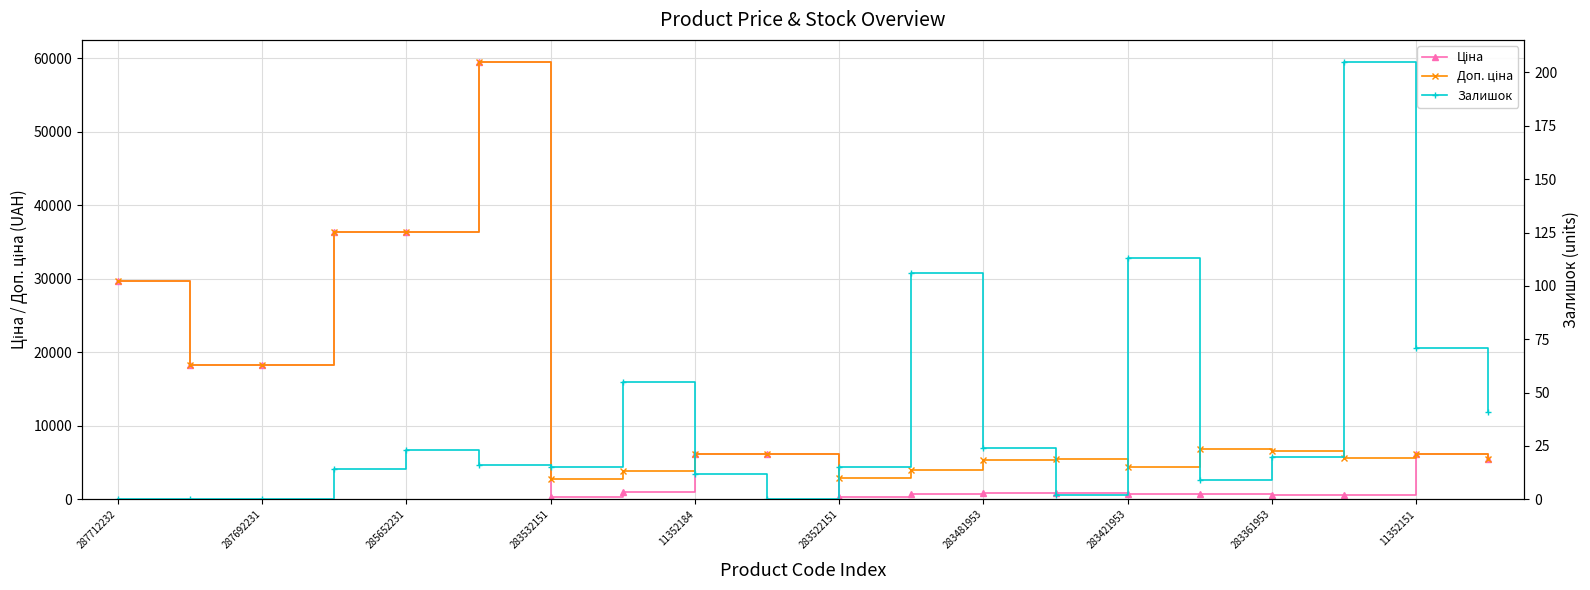

What is the label of the 1st point from the left?

287712232